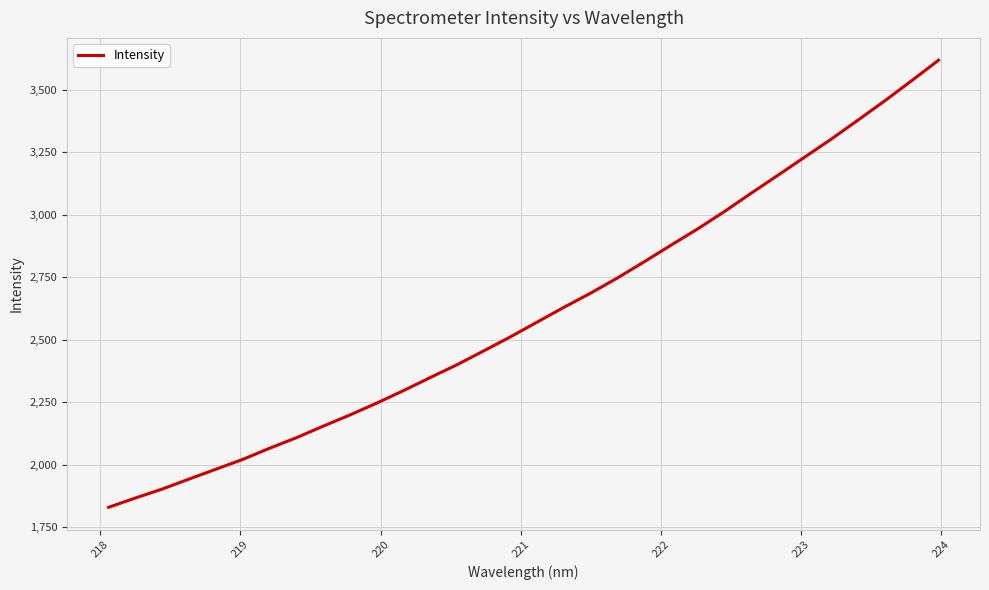

What is the minimum value shown in the chart?

1829.9